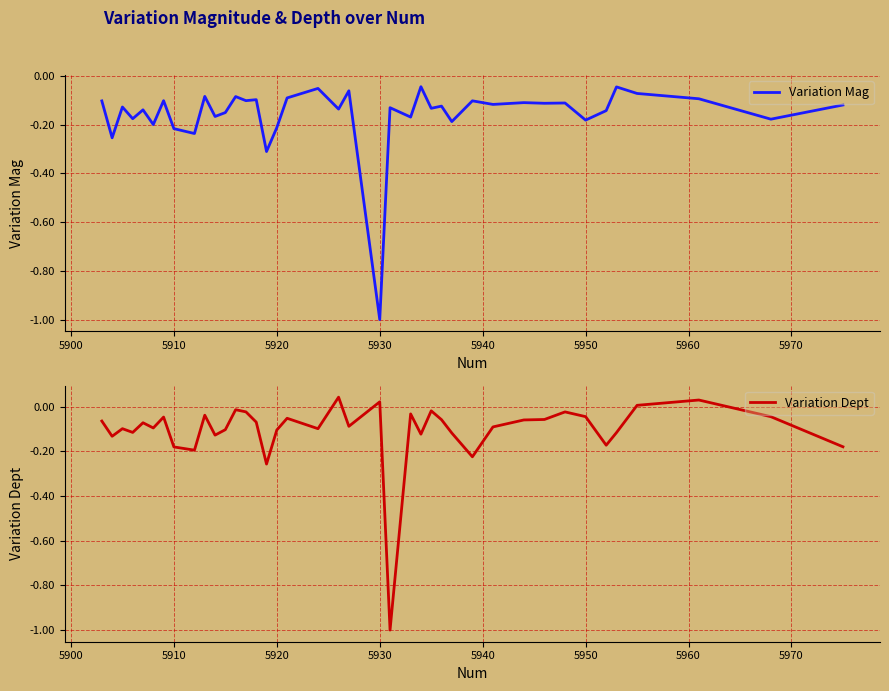

Which series has the largest total across all categories?

Variation Dept